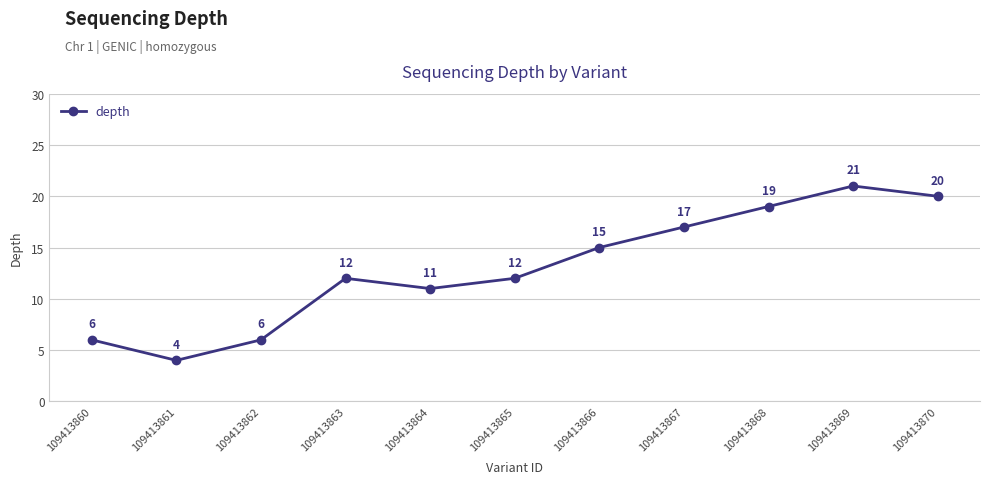

Which has a higher value, 109413865 or 109413861?

109413865